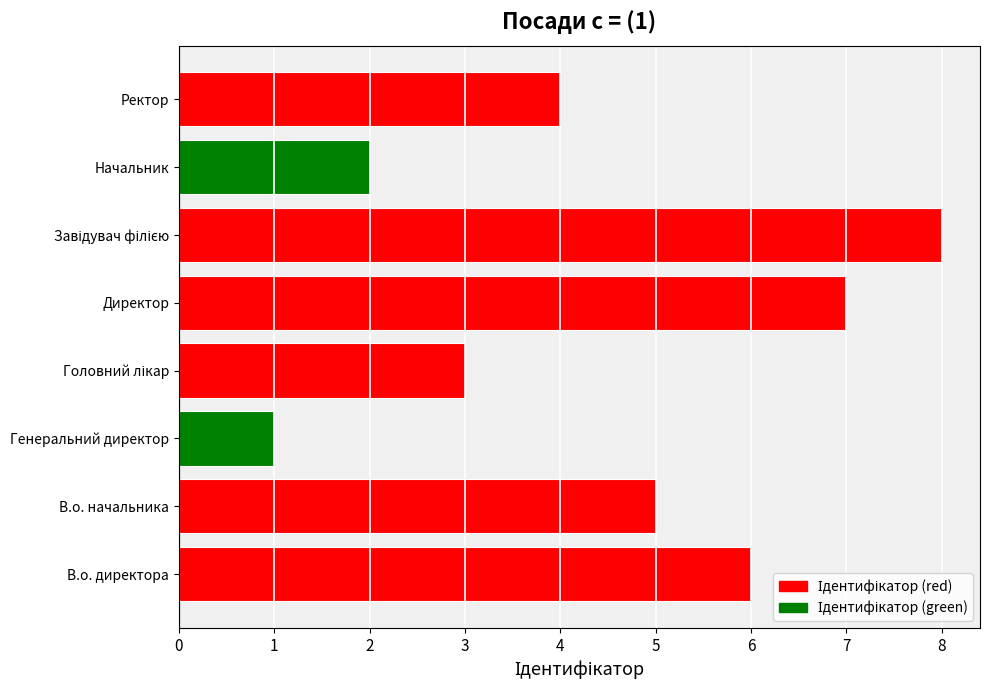

What is the difference between the maximum and minimum values?

7